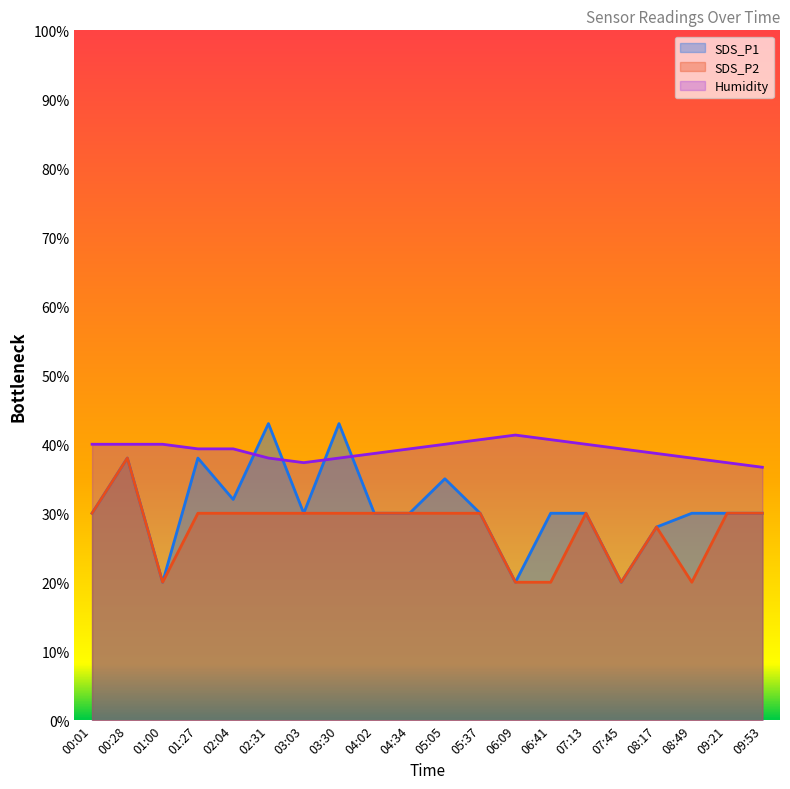

How many lines are shown in the chart?

3